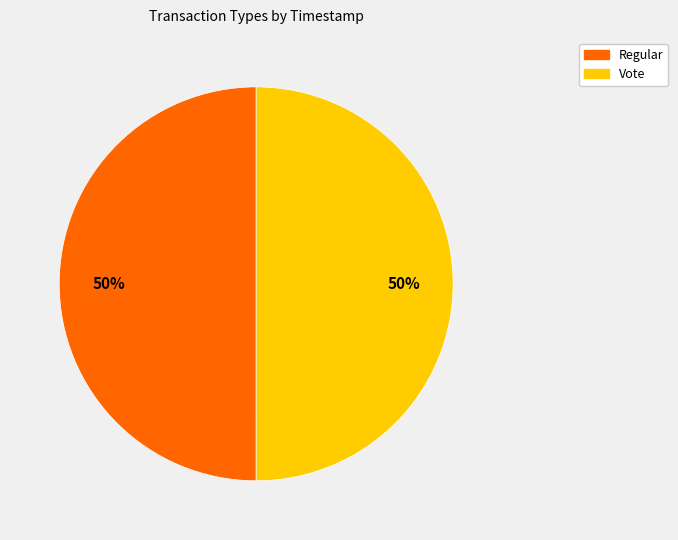

Do Regular and Vote together represent more than half of the pie?

Yes